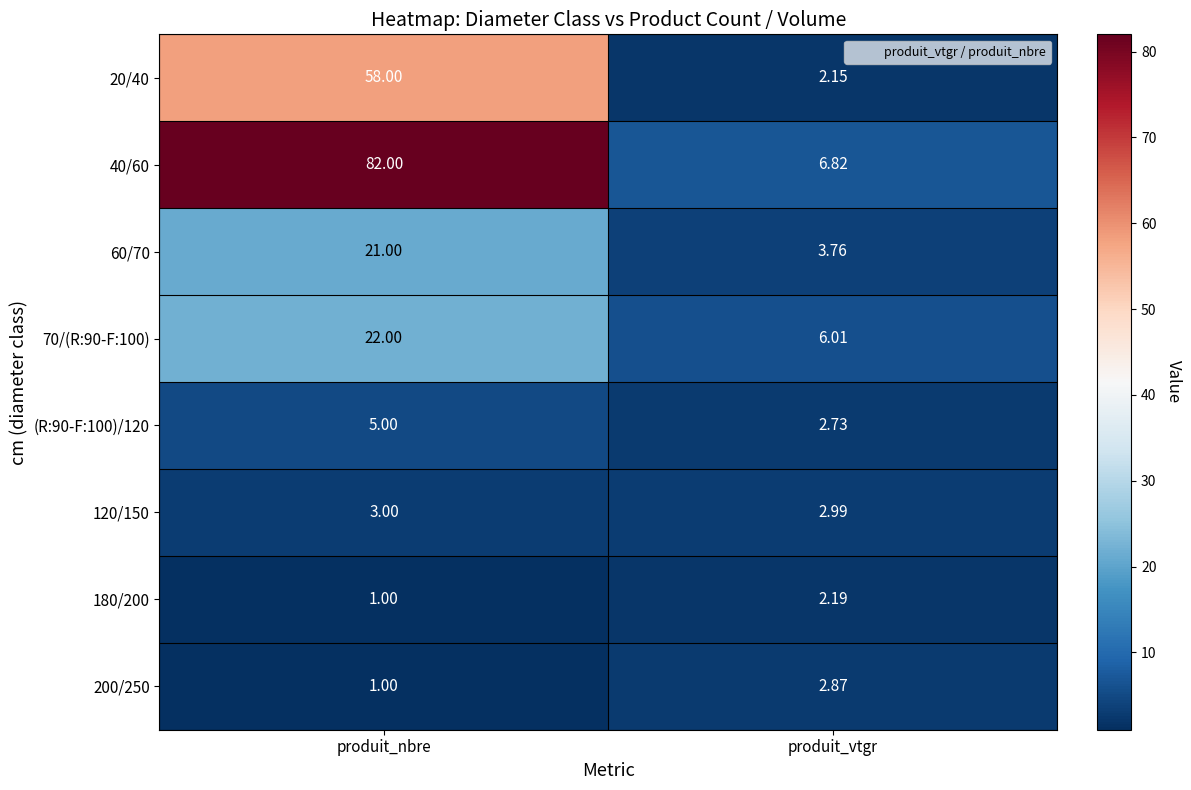

List the labels in order of 180/200 value, smallest first.

produit_nbre, produit_vtgr